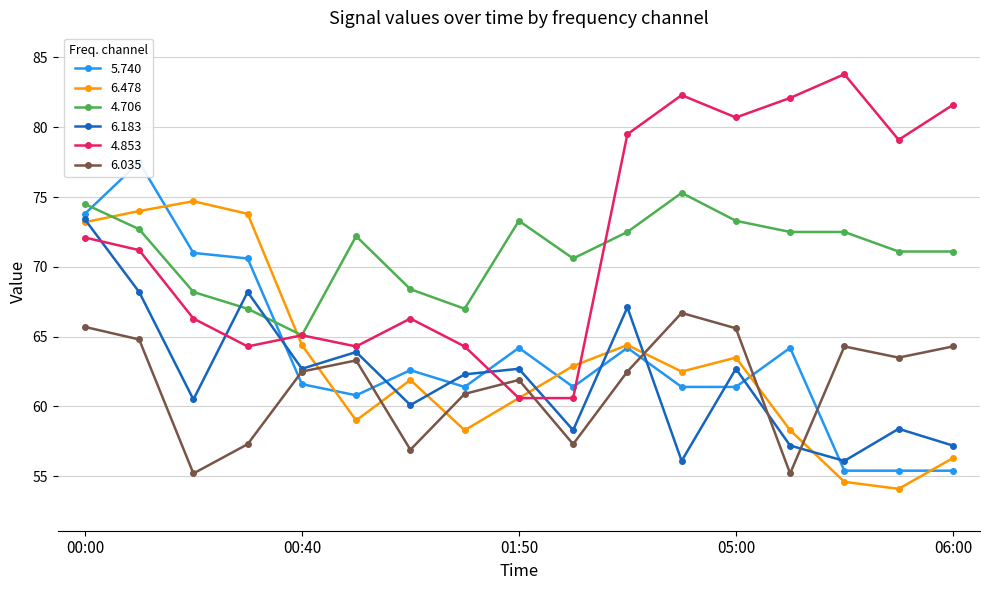

True or false: 6.035 has a value of 20.3 at 01:50.

False